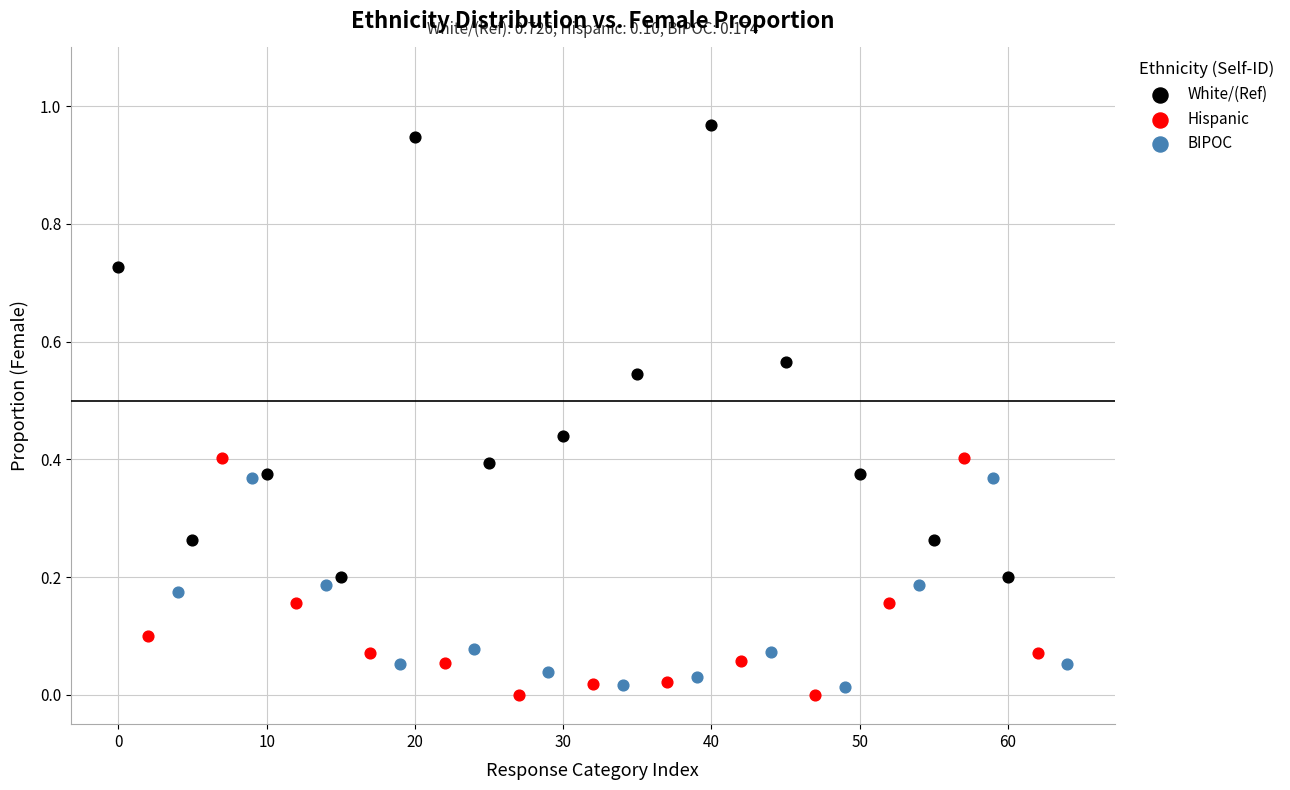

Which series has the largest Y range (max minus min)?

White/(Ref)